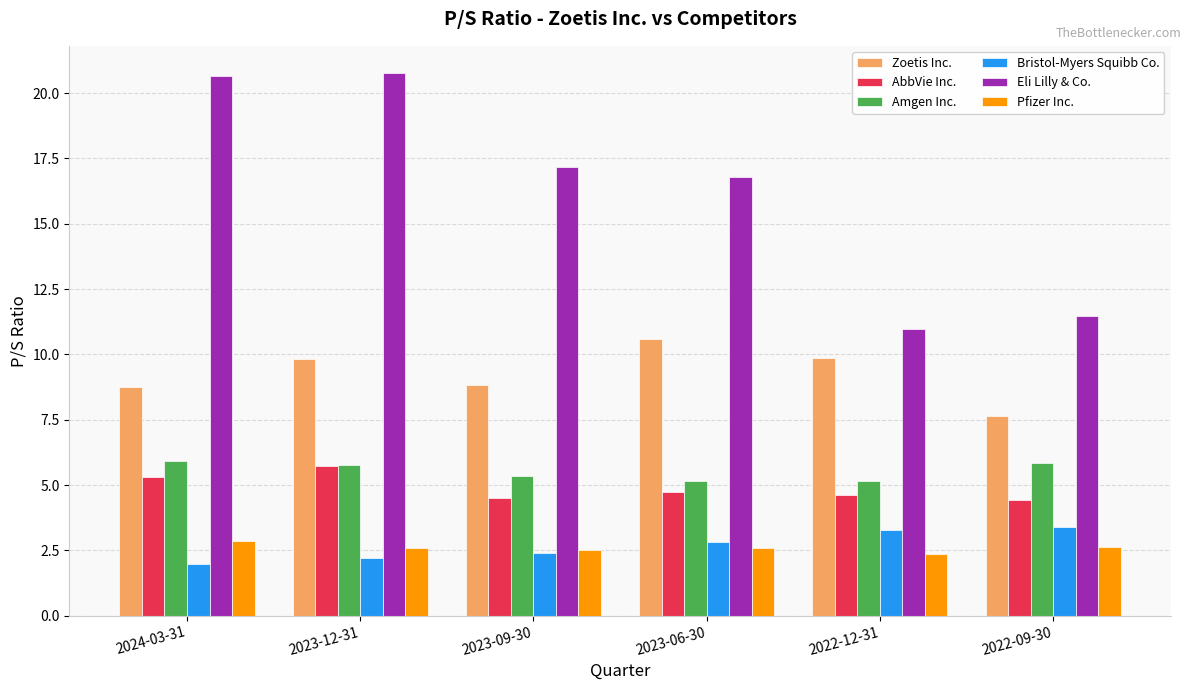

What is the spread (max minus min) of values at 2023-06-30?

14.2